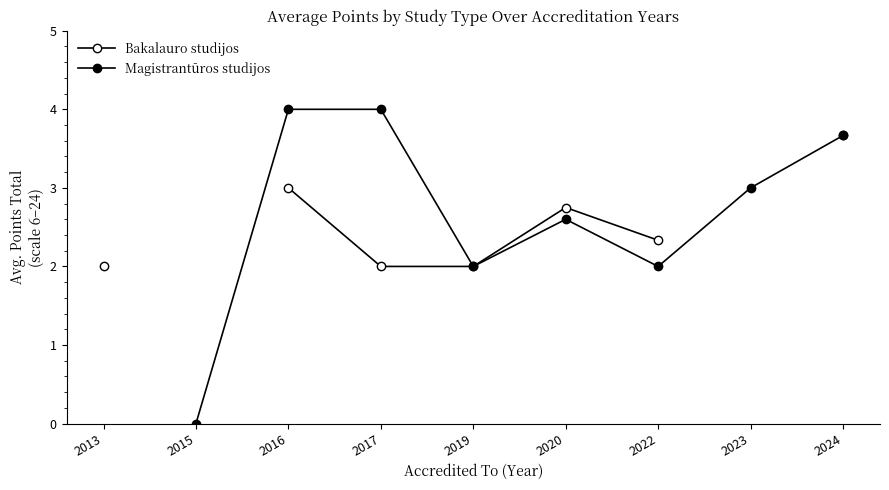

Is this an area chart (filled region under the line)?

No